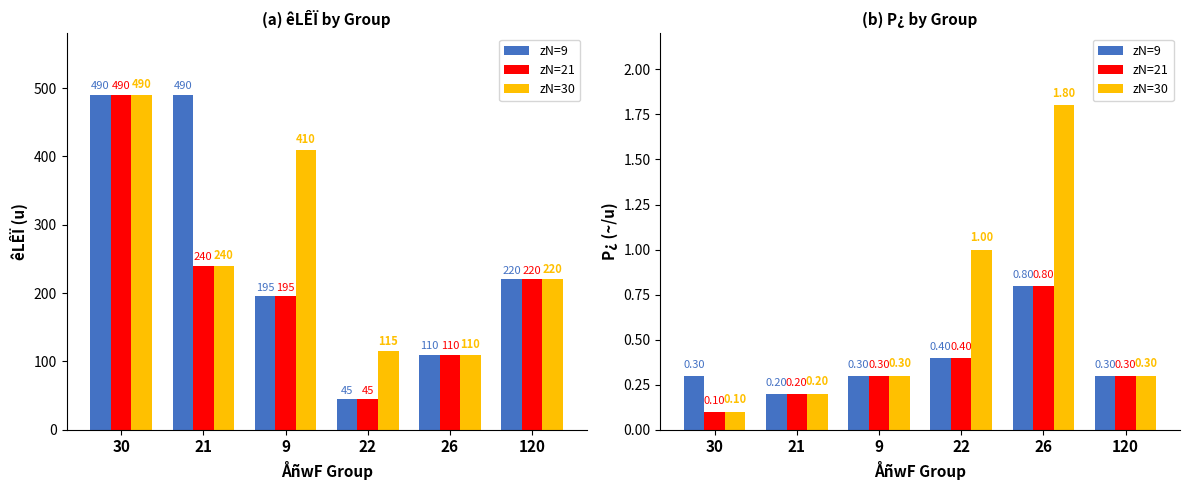

What position from the left is 120?

6